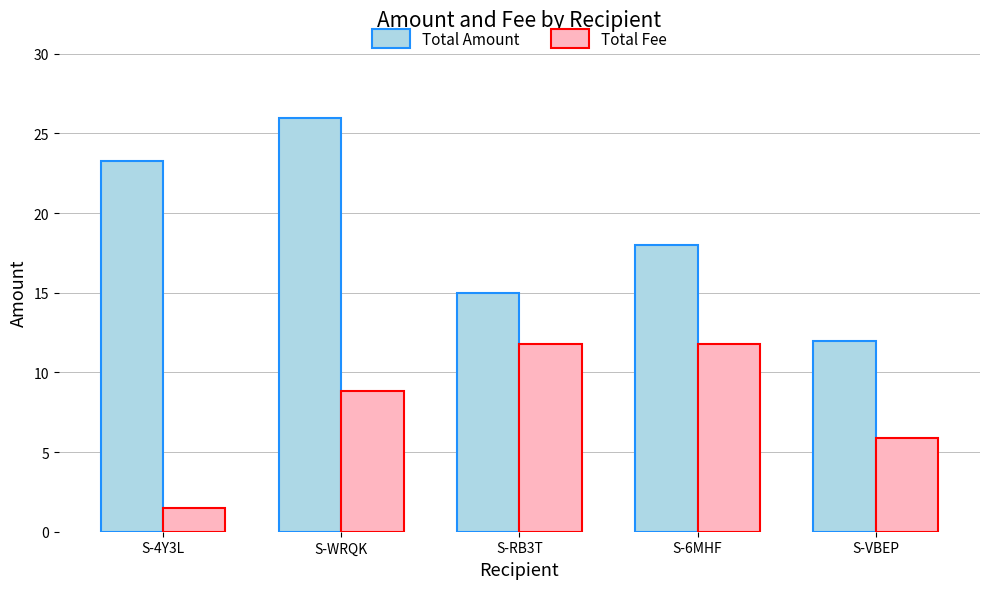

What is the spread (max minus min) of values at S-WRQK?

17.2